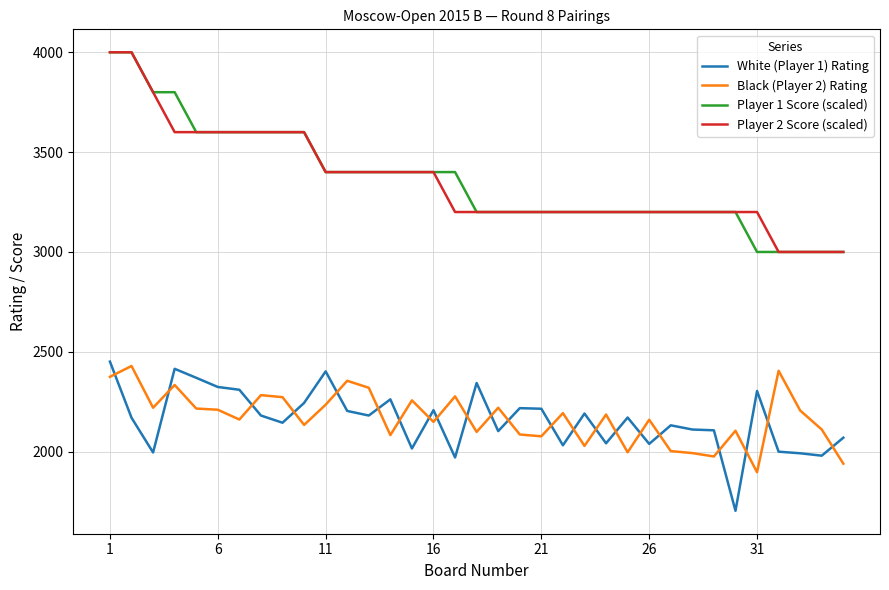

What is the maximum value shown in the chart?

4000